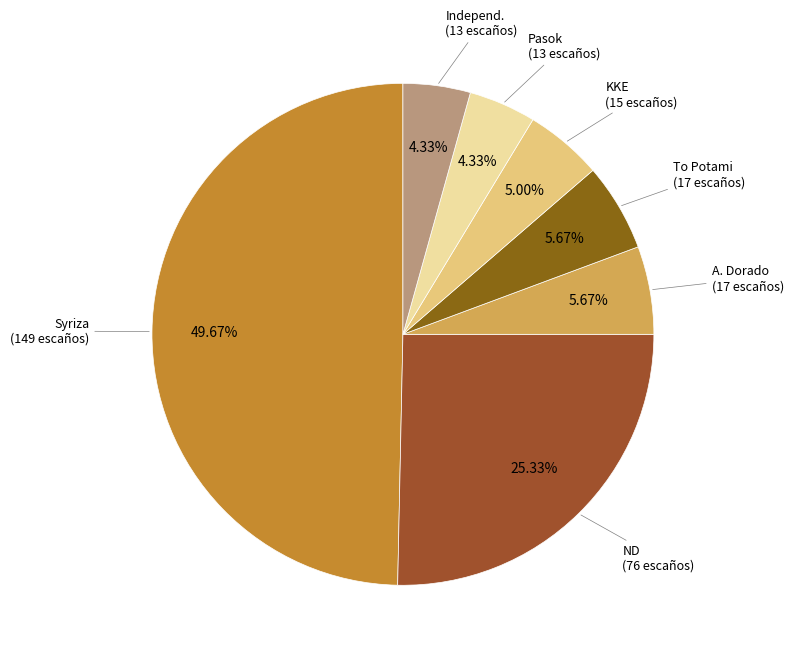

How many segments does this pie chart have?

7